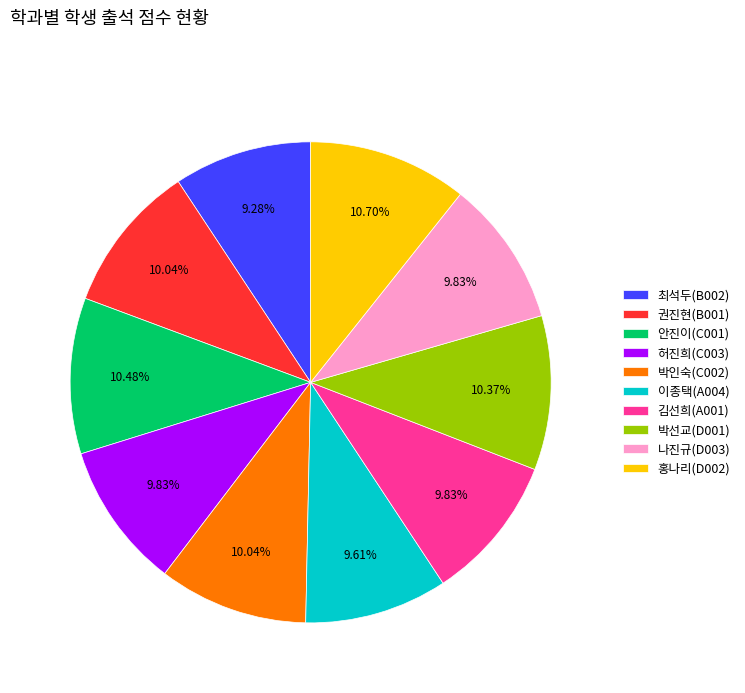

Approximately how many times larger is the value at 홍나리(D002) compared to 권진현(B001)?

1.1